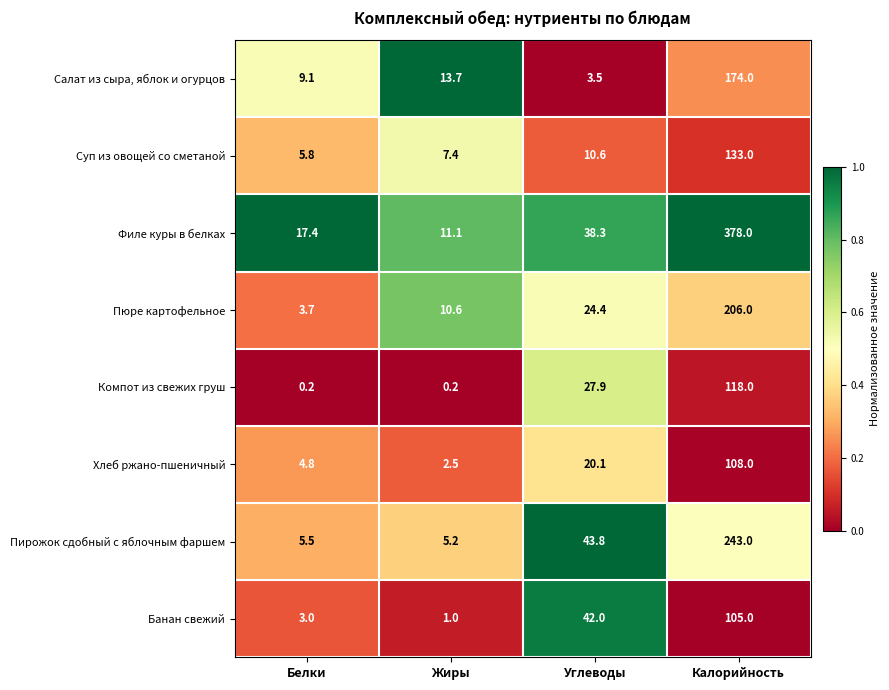

Where does the Хлеб ржано-пшеничный series first go above 20?

Углеводы